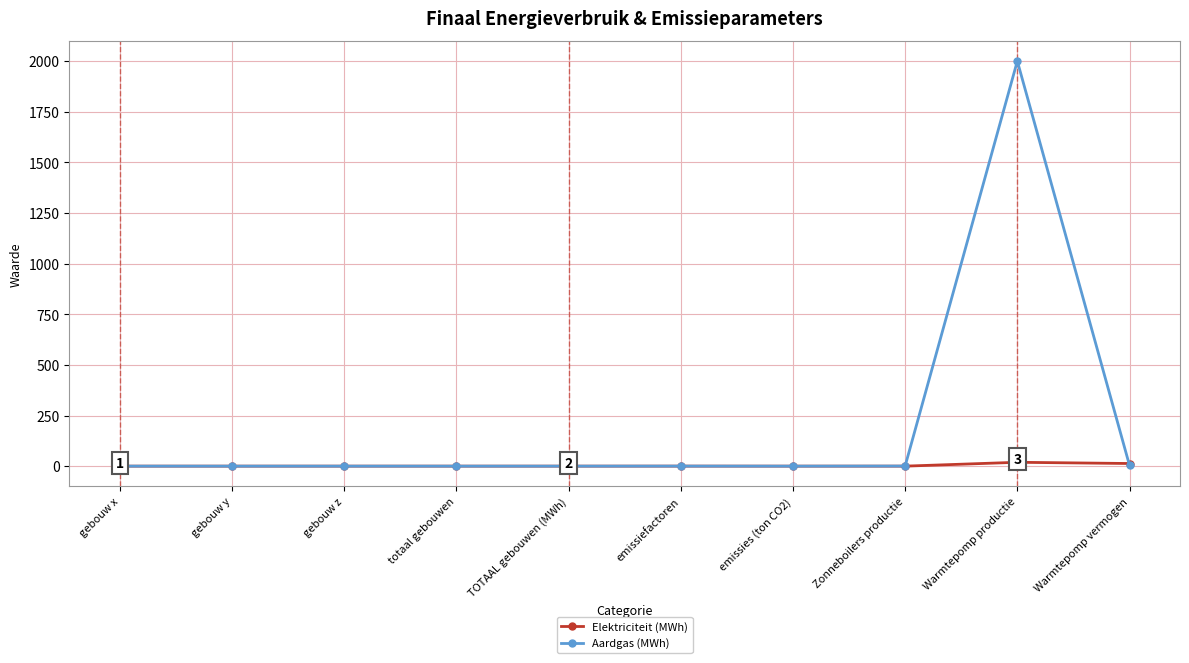

Is it true that Aardgas (MWh) equals 0.0 at gebouw z?

True